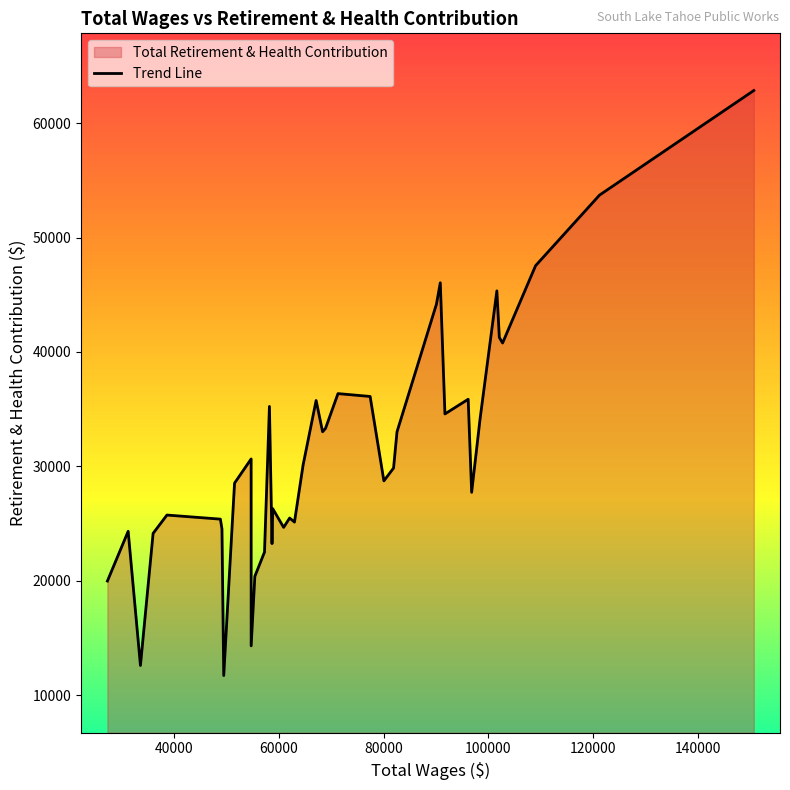

What is the difference between the maximum and minimum values?

51145